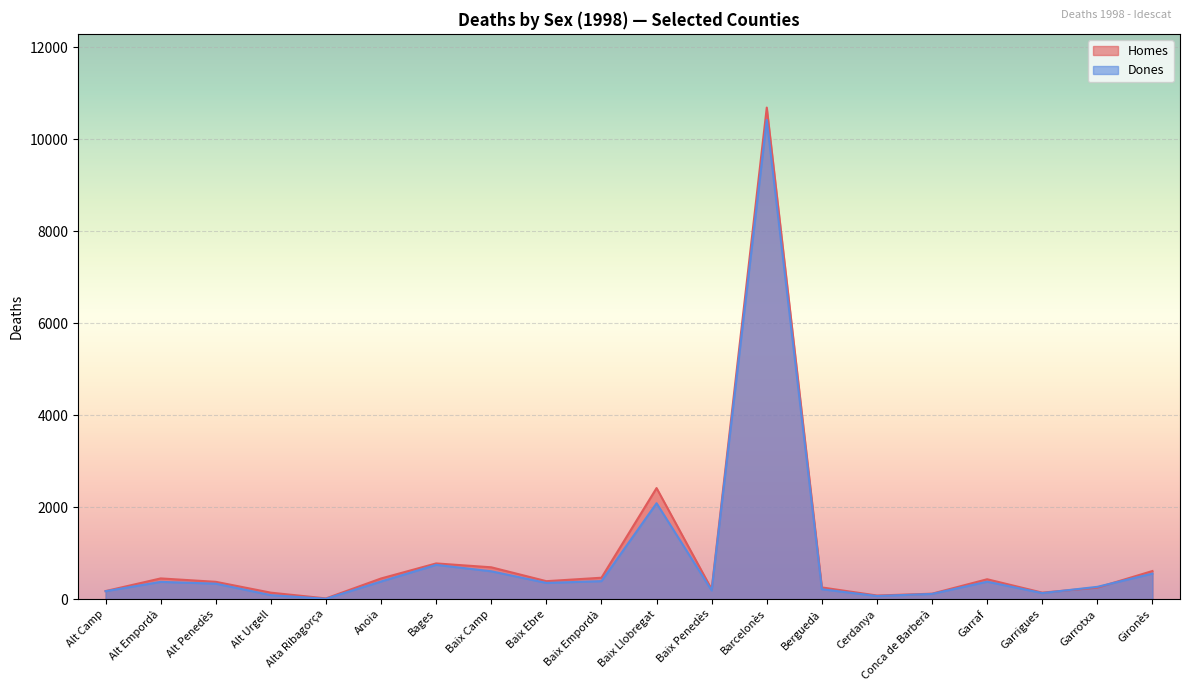

Reading left to right, extract all data points from this chart.

Homes: Alt Camp=176	Alt Empordà=451	Alt Penedès=377	Alt Urgell=141	Alta Ribagorça=16	Anoia=450	Bages=777	Baix Camp=693	Baix Ebre=391	Baix Empordà=466	Baix Llobregat=2416	Baix Penedès=214	Barcelonès=10691	Berguedà=255	Cerdanya=79	Conca de Barberà=119	Garraf=433	Garrigues=142	Garrotxa=251	Gironès=612
Dones: Alt Camp=173	Alt Empordà=376	Alt Penedès=337	Alt Urgell=87	Alta Ribagorça=9	Anoia=384	Bages=746	Baix Camp=606	Baix Ebre=353	Baix Empordà=392	Baix Llobregat=2086	Baix Penedès=189	Barcelonès=10423	Berguedà=216	Cerdanya=68	Conca de Barberà=114	Garraf=380	Garrigues=132	Garrotxa=268	Gironès=556